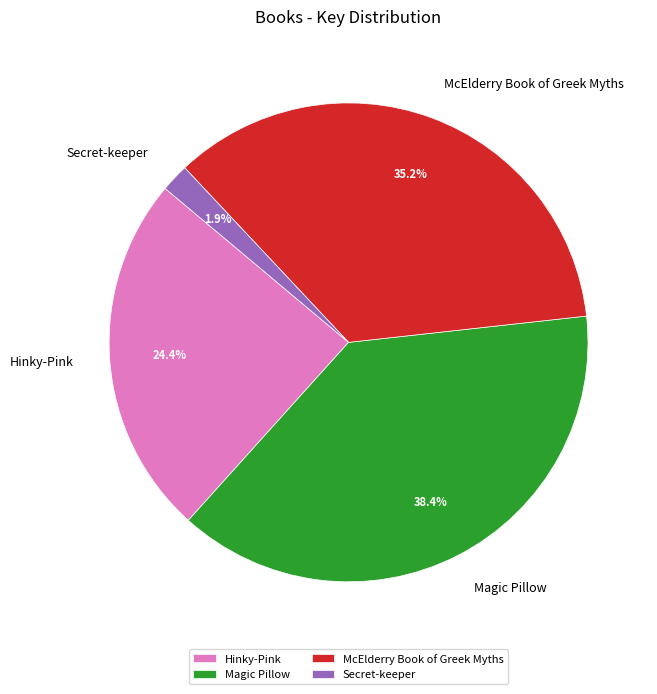

To the nearest percent, what is the combined percentage of McElderry Book of Greek Myths and Hinky-Pink?

60%